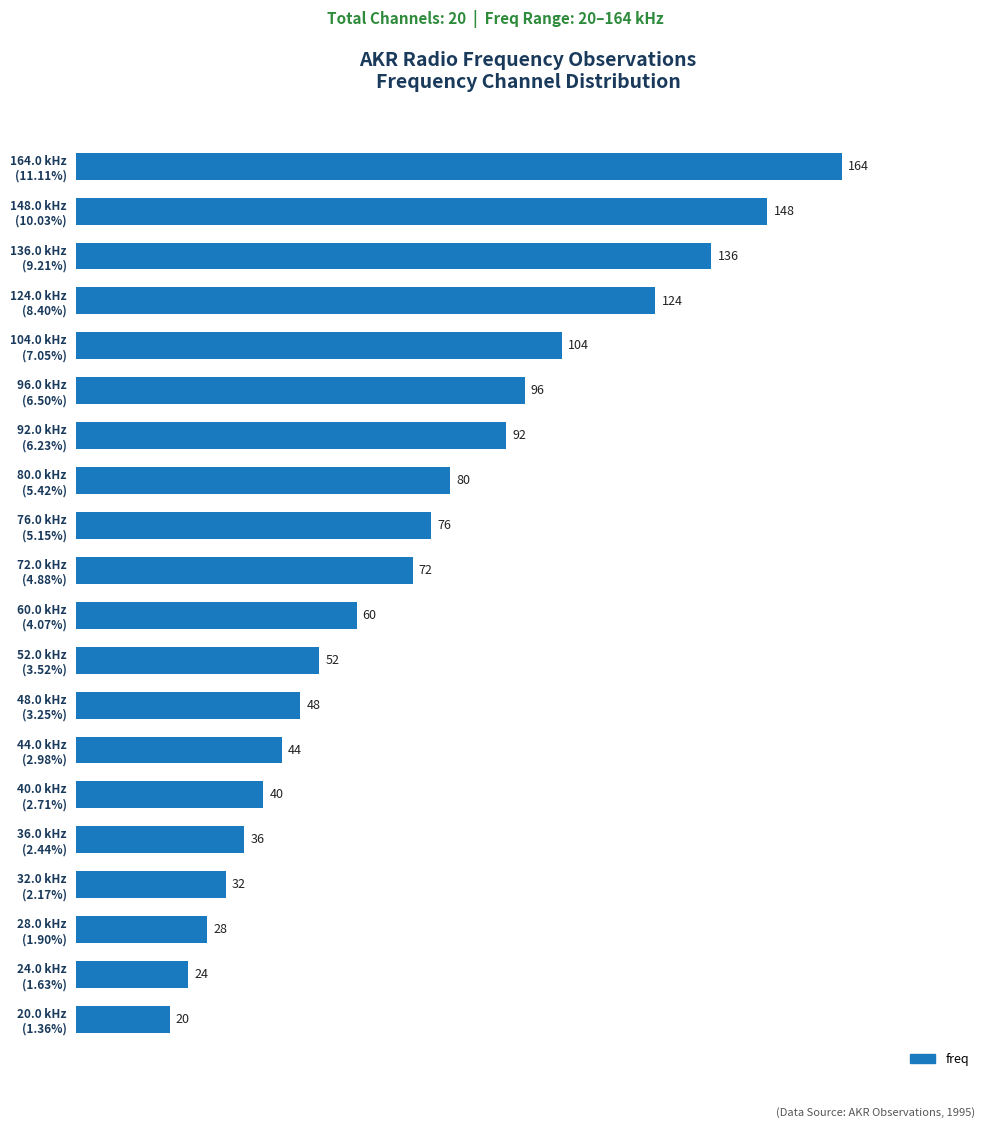

Where is the data nearest to the value 92?

92.0 kHz
(6.23%)